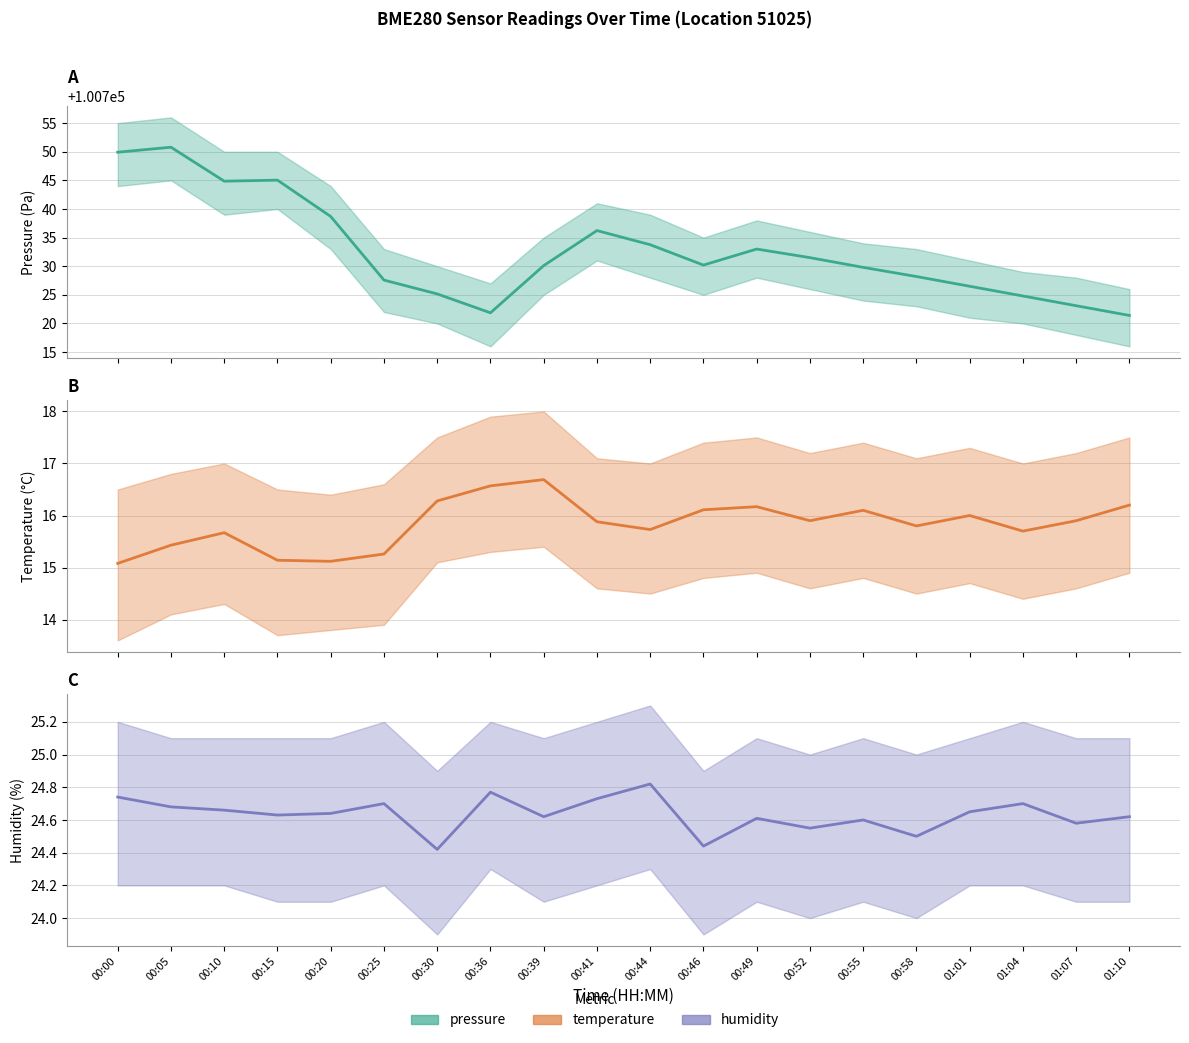

Reading left to right, transcribe all the data shown in this chart.

pressure: 100749.9	100750.8	100744.9	100745.0	100738.7	100727.6	100725.2	100721.9	100730.1	100736.2	100733.8	100730.2	100733.0	100731.5	100729.8	100728.2	100726.5	100724.8	100723.1	100721.4
temperature: 15.1	15.4	15.7	15.1	15.1	15.3	16.3	16.6	16.7	15.9	15.7	16.1	16.2	15.9	16.1	15.8	16.0	15.7	15.9	16.2
humidity: 24.7	24.7	24.7	24.6	24.6	24.7	24.4	24.8	24.6	24.7	24.8	24.4	24.6	24.6	24.6	24.5	24.6	24.7	24.6	24.6